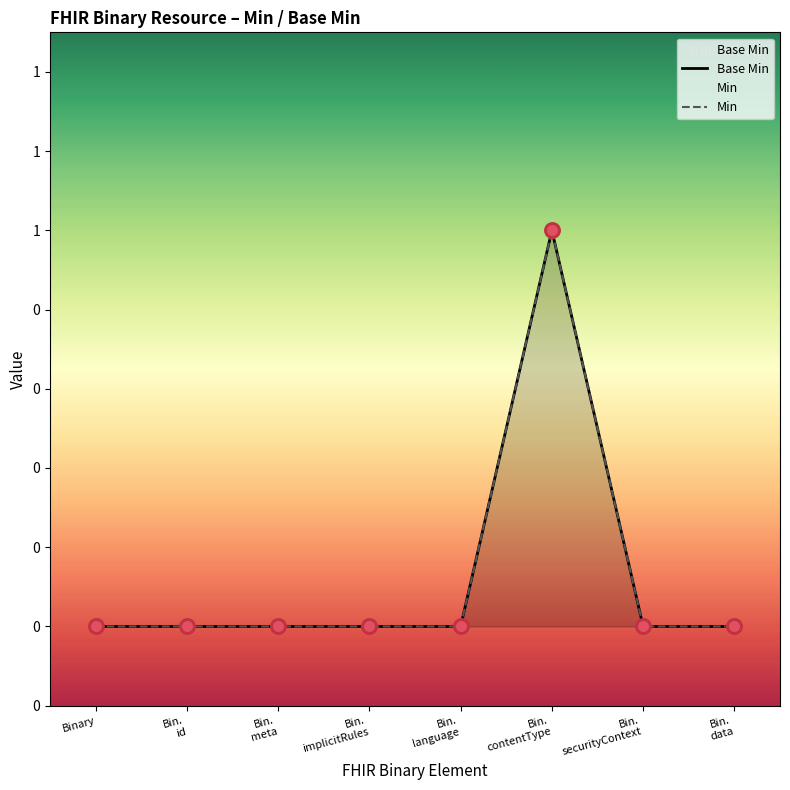

Which series has the largest total across all categories?

Base Min